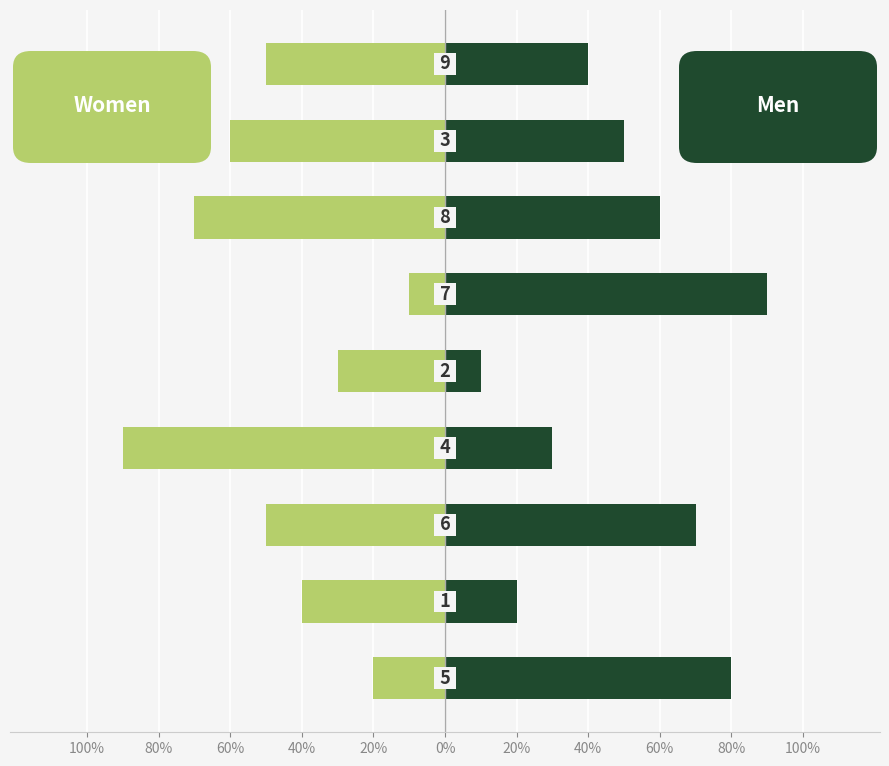

What is the sum of the Men values at 20% and 80%?

80